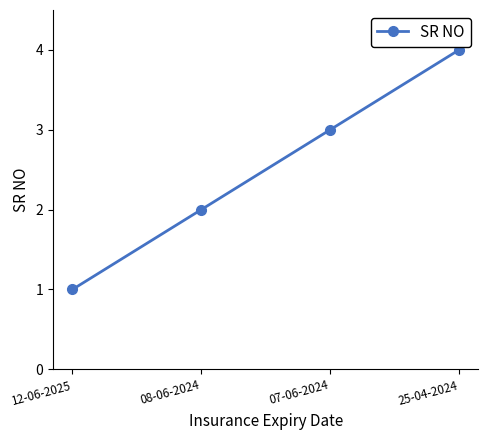

Which label corresponds to the smallest value in the chart?

12-06-2025